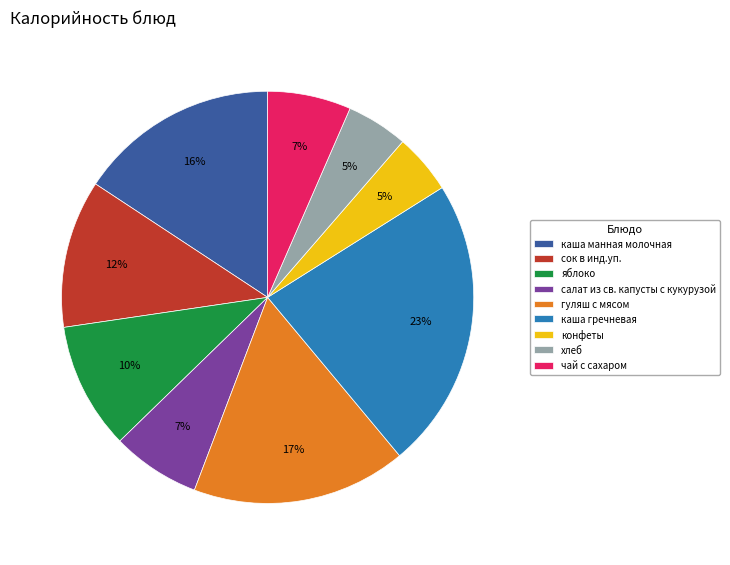

Which slice is the largest?

каша гречневая